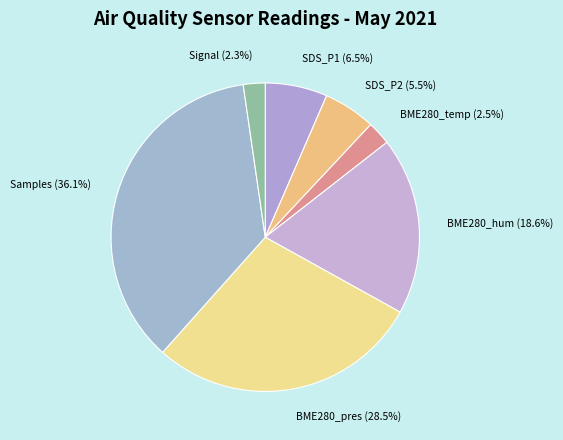

How many slices are in this pie chart?

7